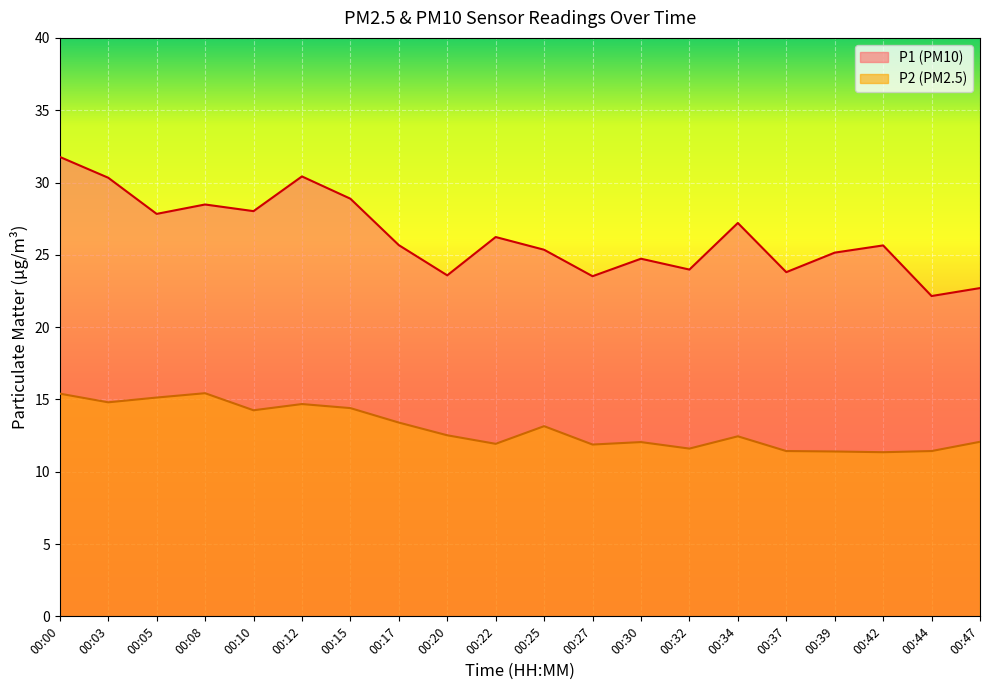

What is the difference between the P1 values at 00:03 and 00:39?

5.2